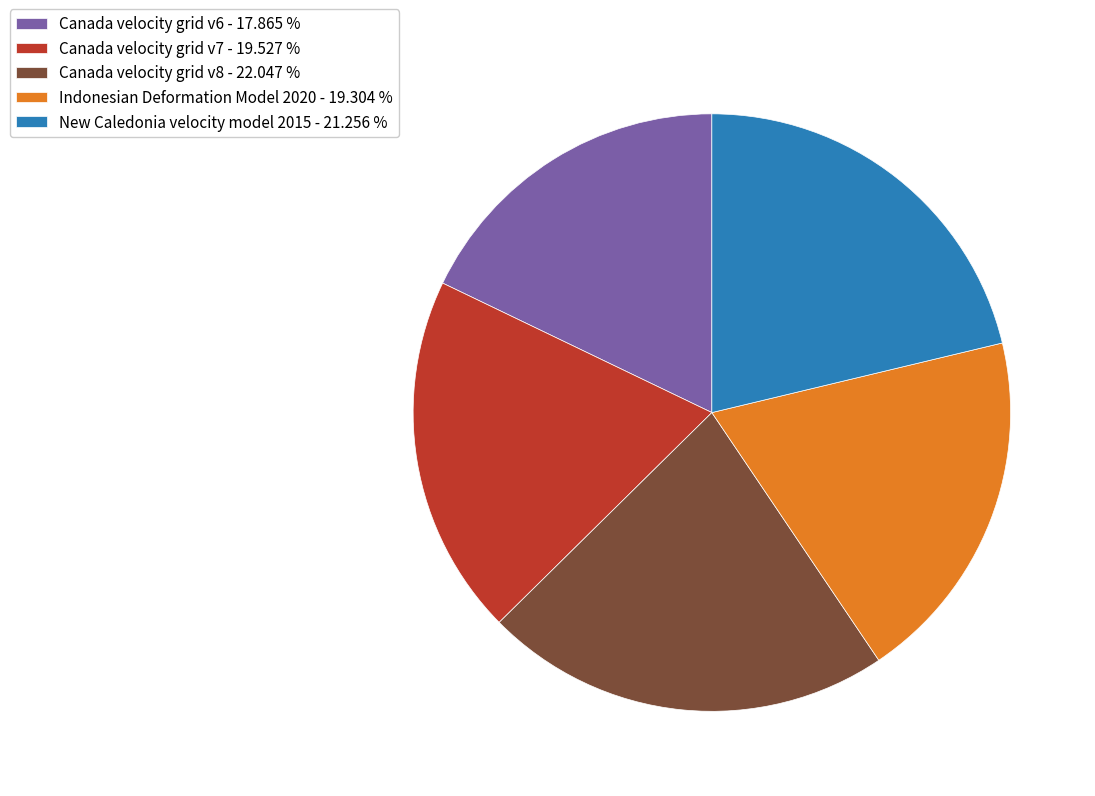

How many segments does this pie chart have?

5